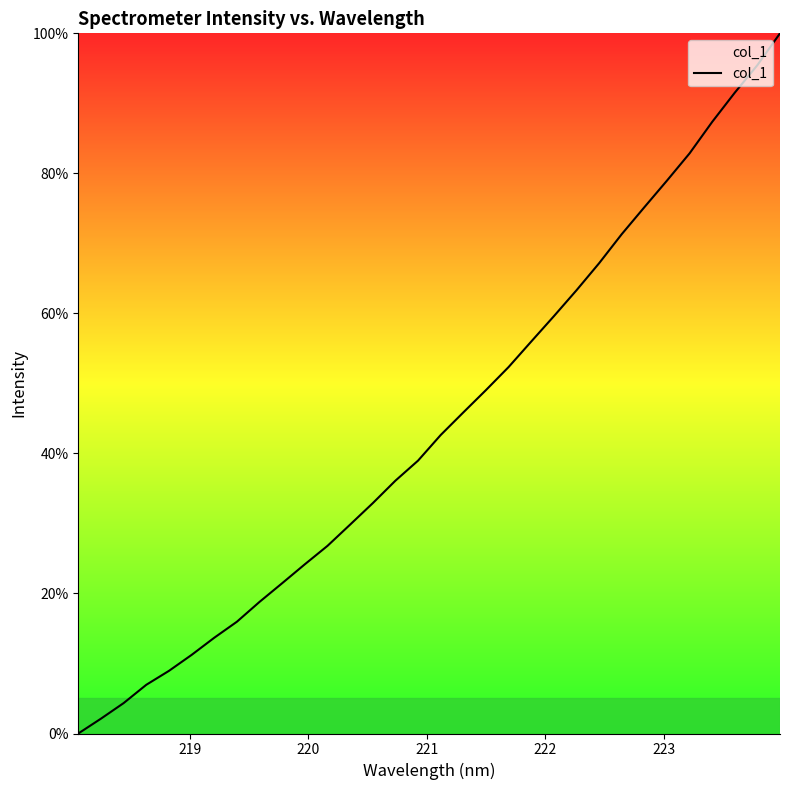

What is the difference between the maximum and minimum values?

100.0